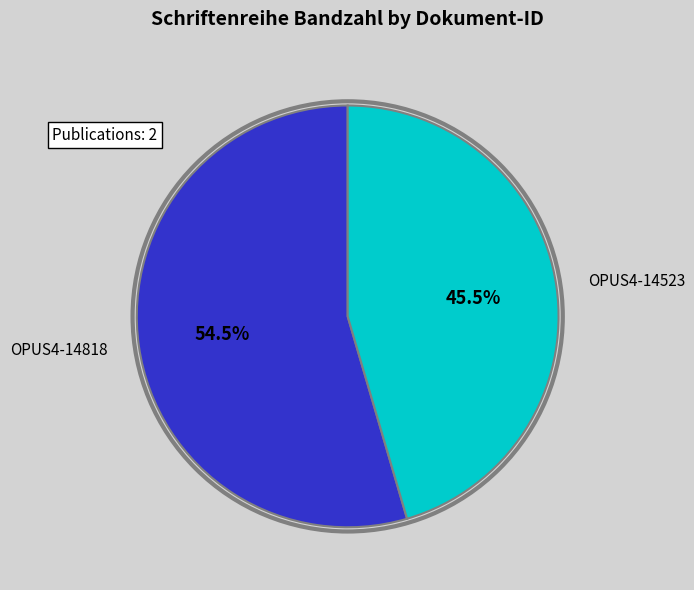

Rank the categories by value from lowest to highest.

OPUS4-14523, OPUS4-14818